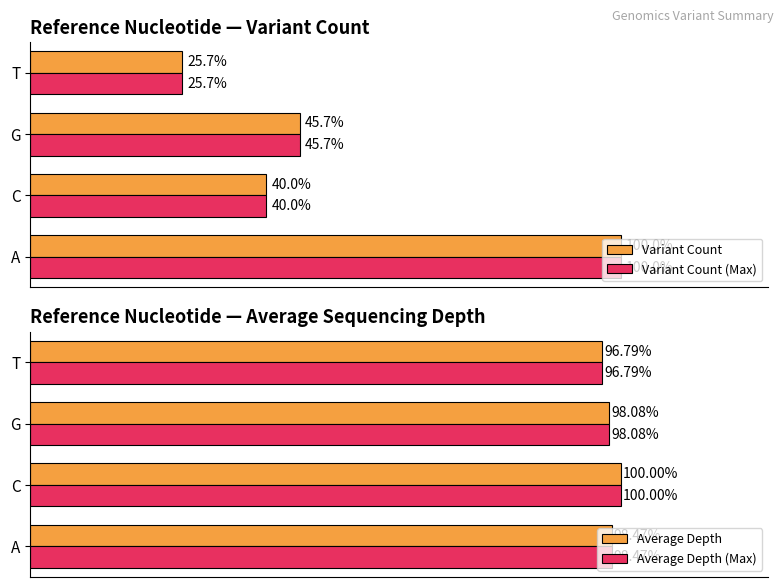

How many distinct data groups are displayed?

4